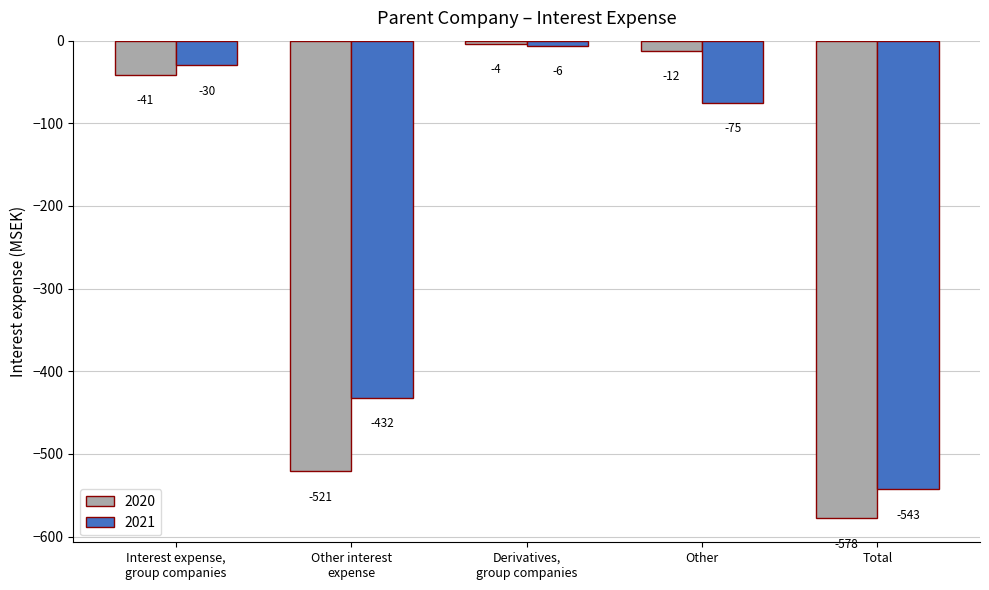

Which series has the largest total across all categories?

2021